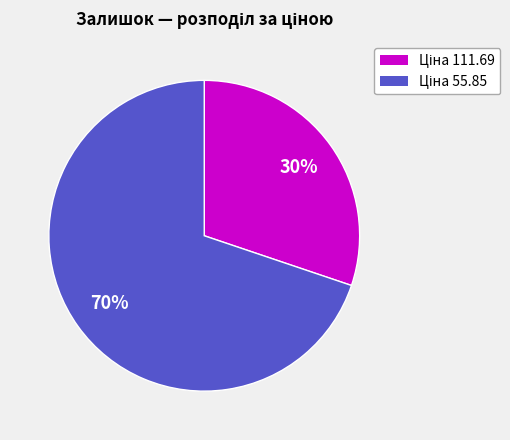

To the nearest percent, what is the average slice percentage?

50%